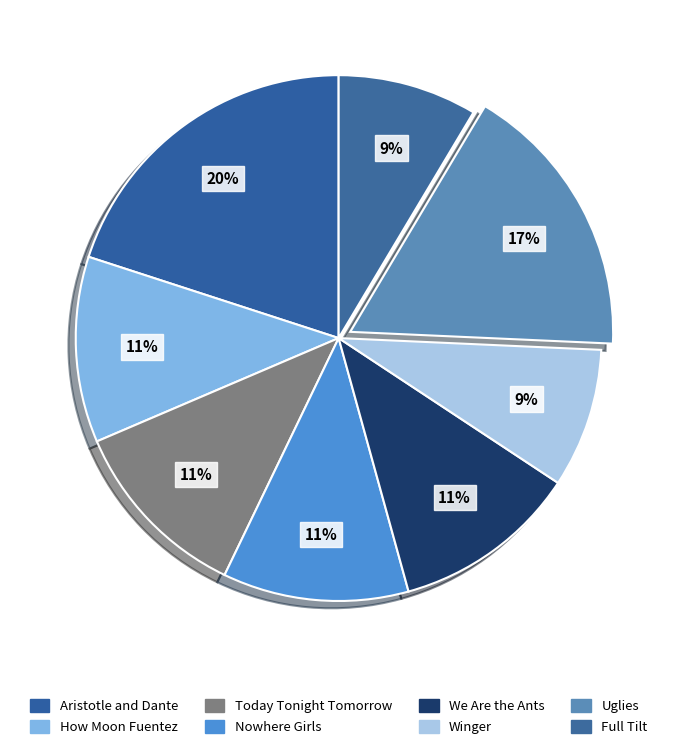

To the nearest percent, what is the difference between the Uglies and Today Tonight Tomorrow slice percentages?

6%